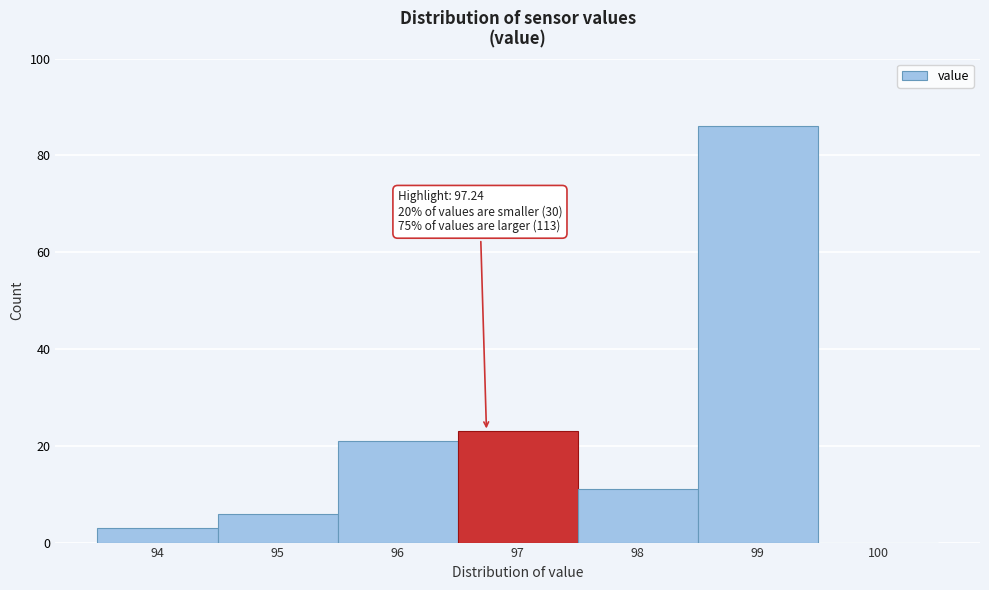

Reading left to right, transcribe all the data shown in this chart.

94=3	95=6	96=21	97=23	98=11	99=86	100=0